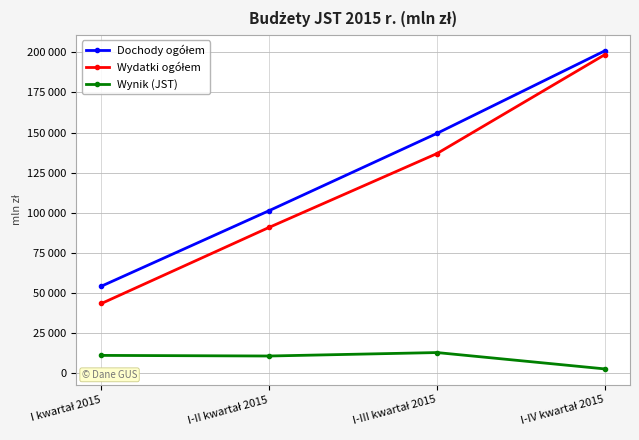

What is the maximum value for Wydatki ogółem?

198636